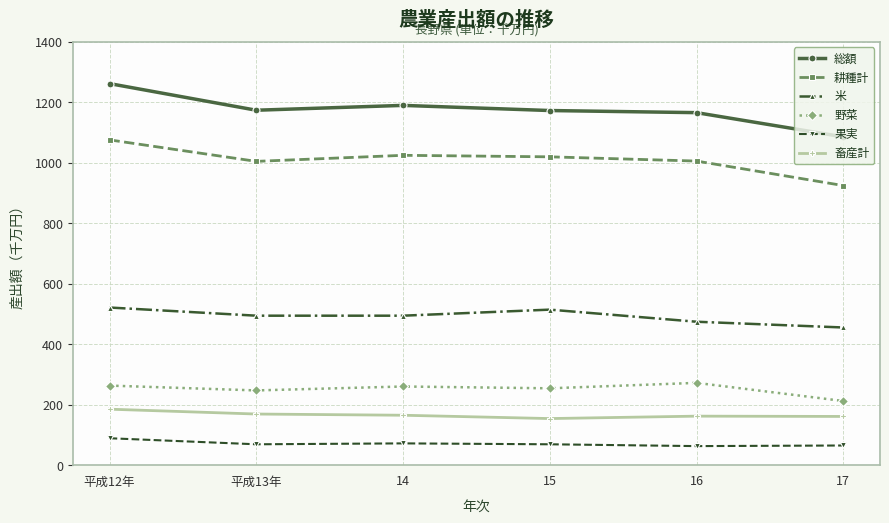

True or false: 耕種計 and 果実 cross at least once.

False